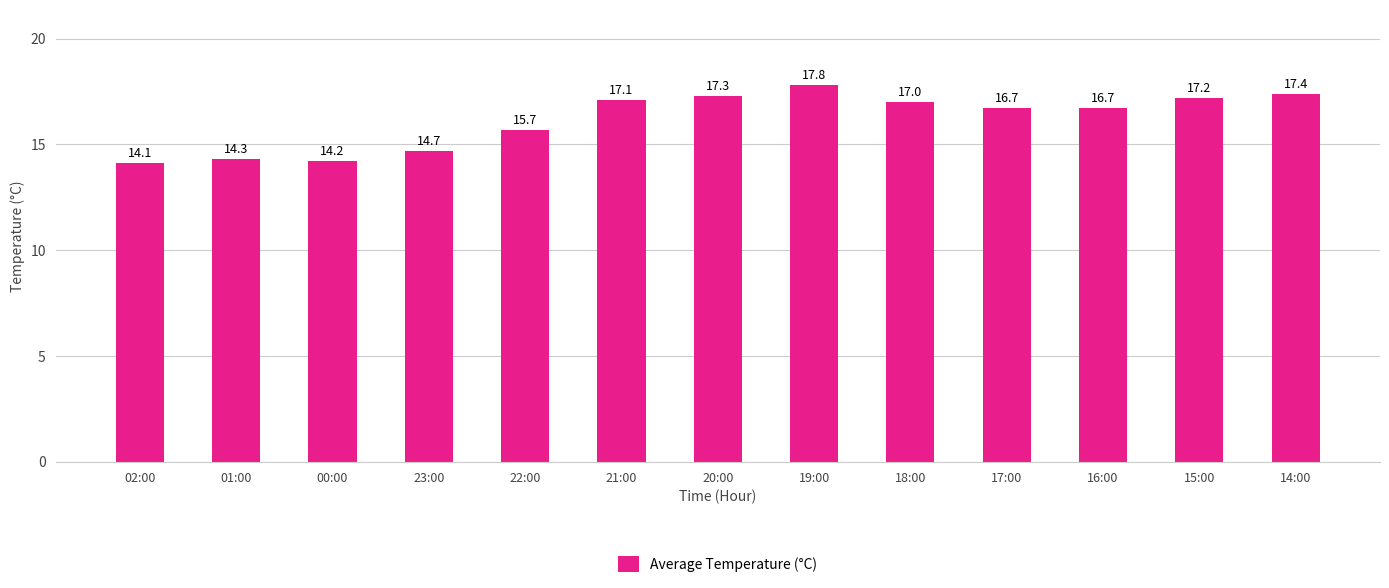

Reading right to left, transcribe all the data shown in this chart.

17.4	17.2	16.7	16.7	17.0	17.8	17.3	17.1	15.7	14.7	14.2	14.3	14.1